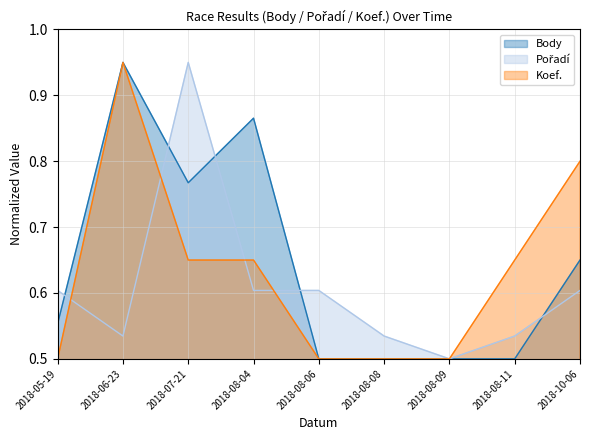

How many interior local valleys does the Body series have?

1